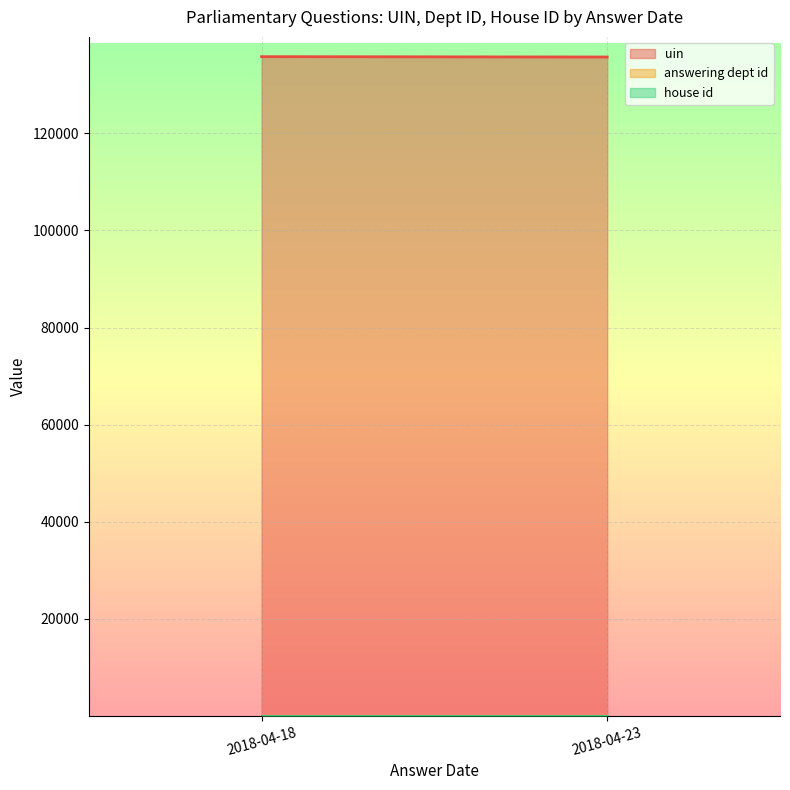

Does the chart display data point markers on the line(s)?

No